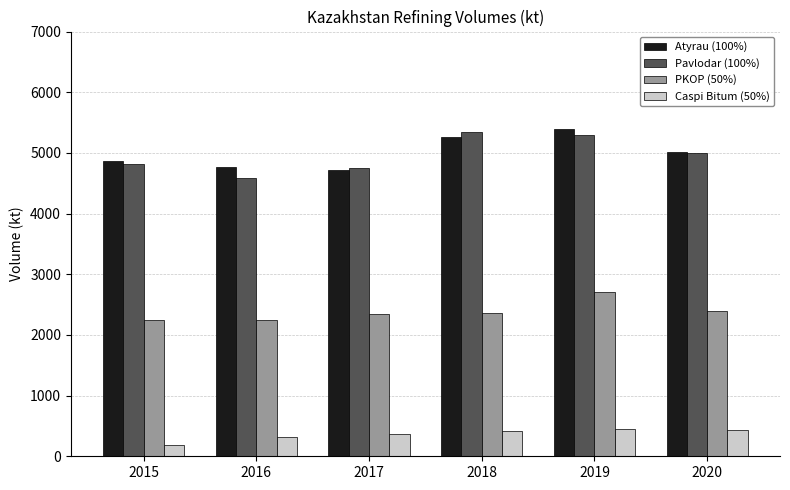

How many bars are there in total?

24